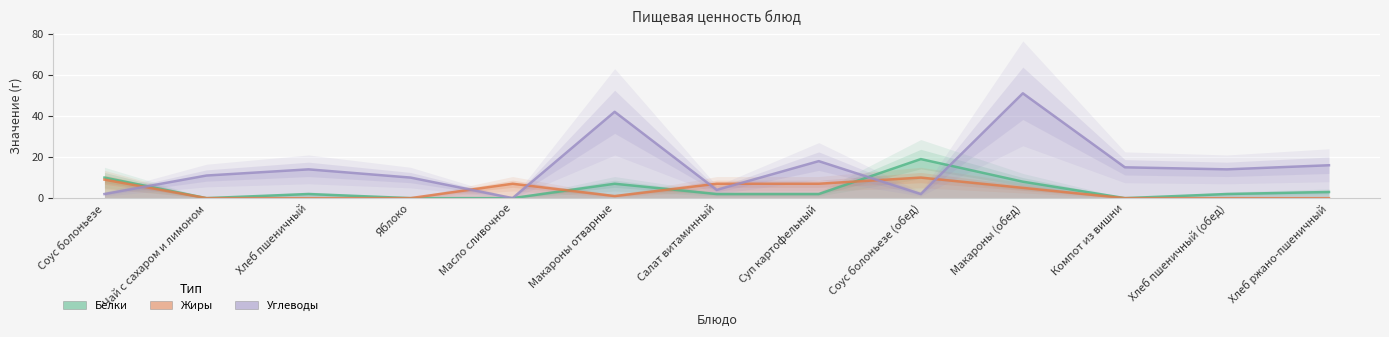

Where is Углеводы nearest to the value 25?

Суп картофельный